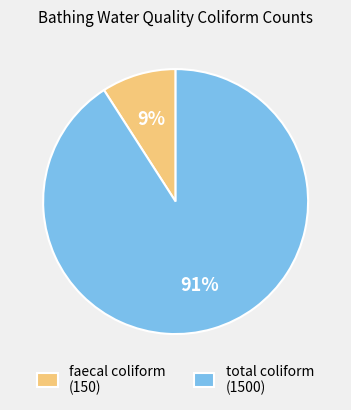

Is the sum of faecal coliform (150) and total coliform (1500) greater than half?

Yes